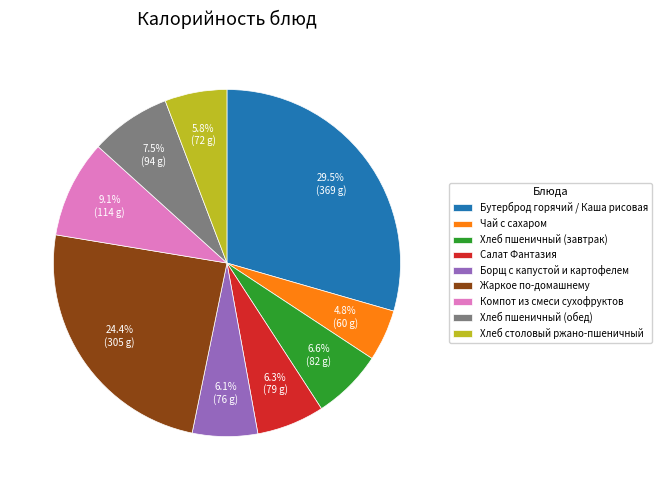

How much of the chart is everything except Компот из смеси сухофруктов?

90.9%